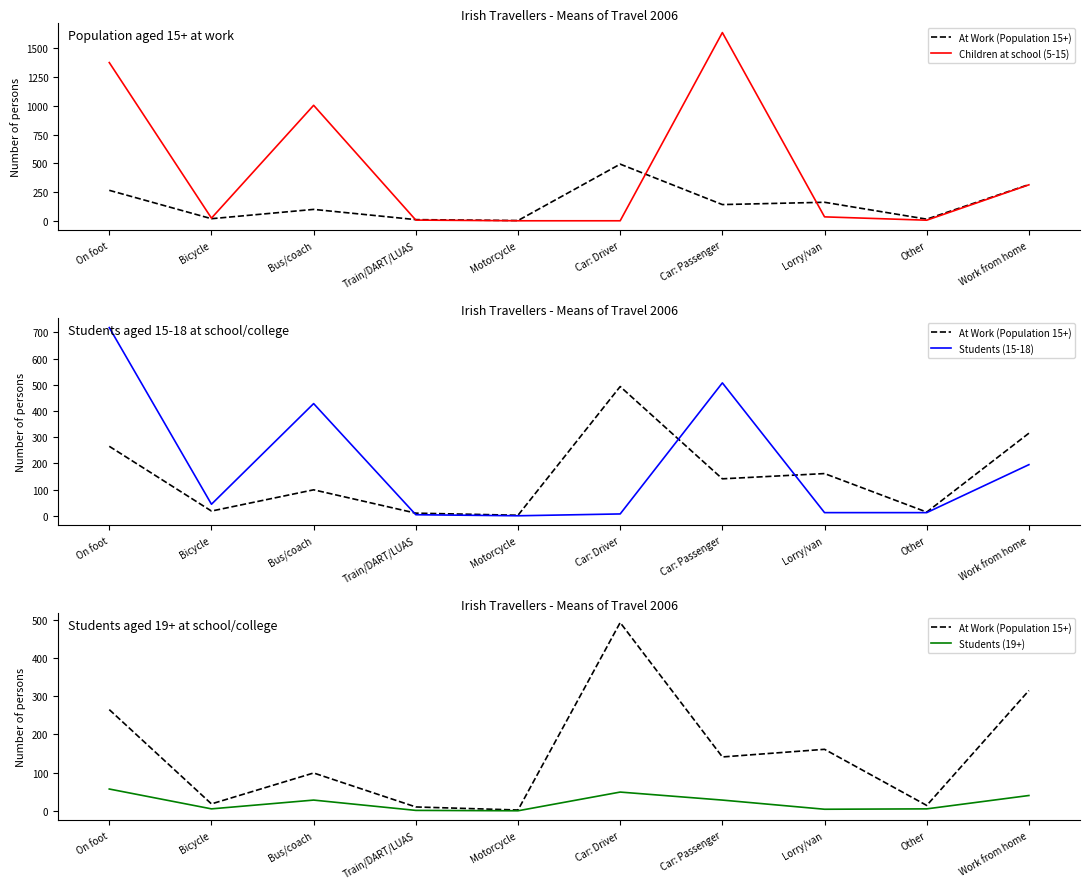

What is the total value across all series at On foot?

2417